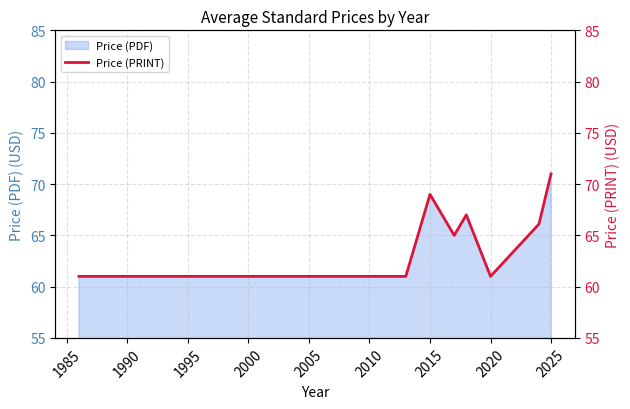

True or false: Price (PDF) has a value of 17.8 at 2020.

False